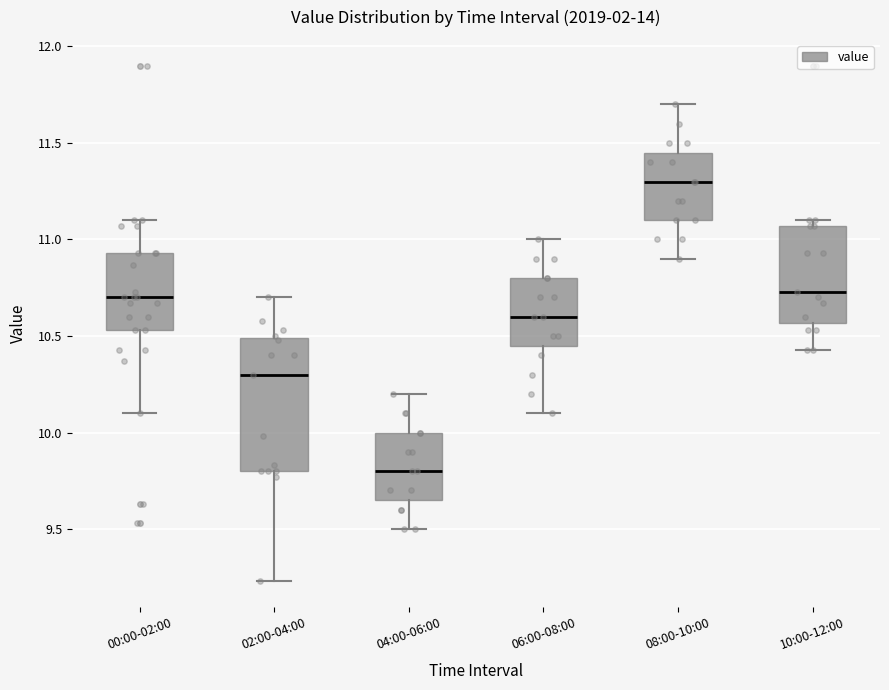

Which box has the highest median line?

08:00-10:00